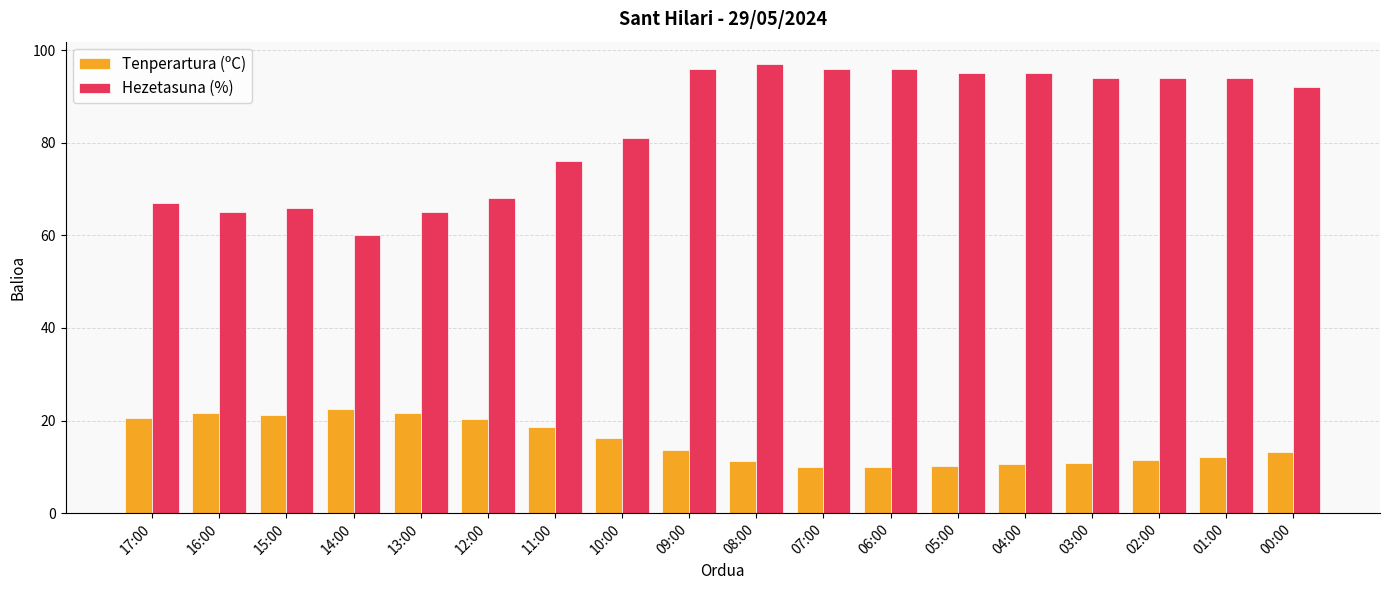

True or false: Tenperartura (ºC) has a value of 17.7 at 05:00.

False